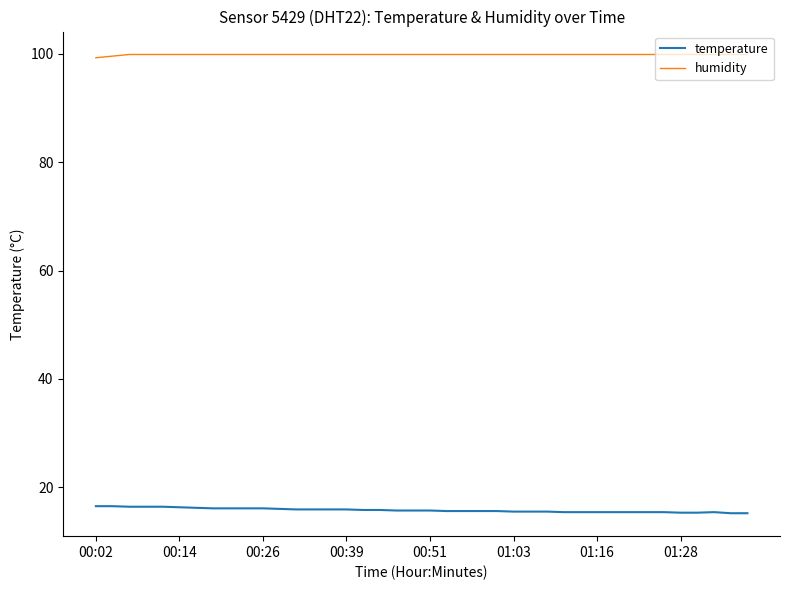

What is the difference between the maximum and minimum values in the temperature series?

1.3